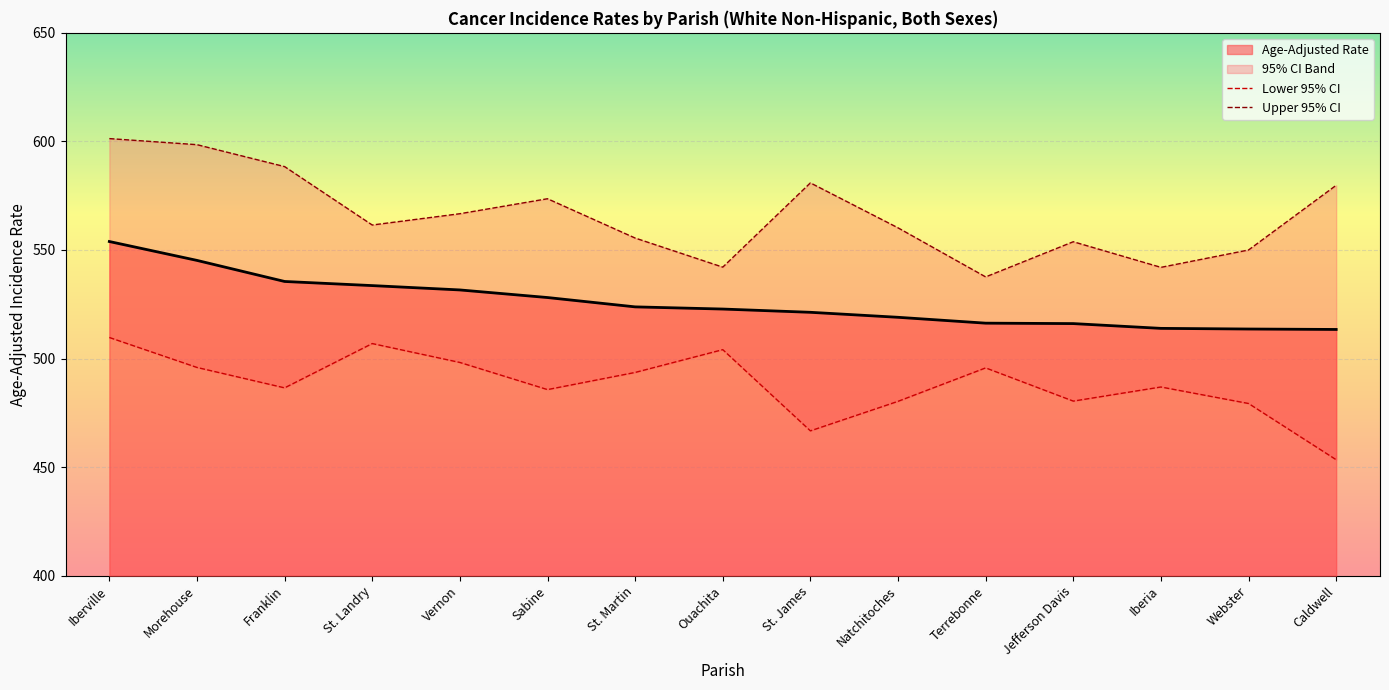

How many data points in Upper 95% CI are less than 561?

7